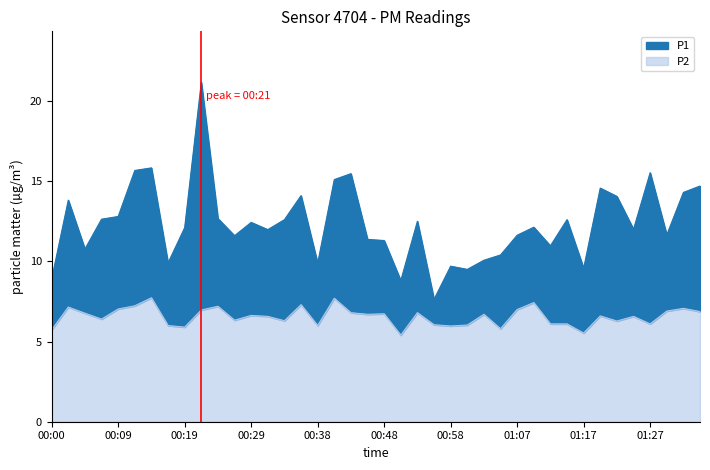

Which label corresponds to the smallest value in the chart?

00:50